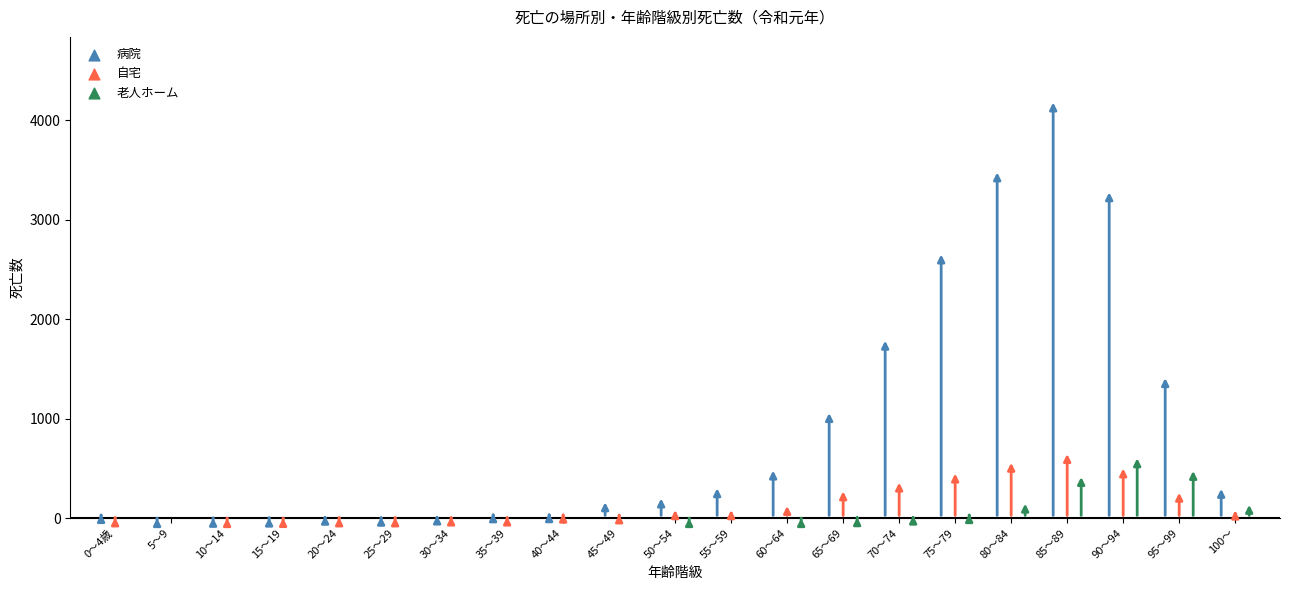

At how many categories does at least one series exceed 2526?

4